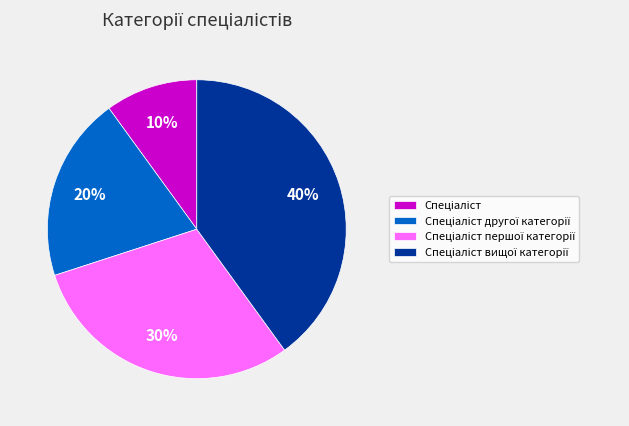

To the nearest percent, what is the difference between the largest and smallest slice percentages?

30%